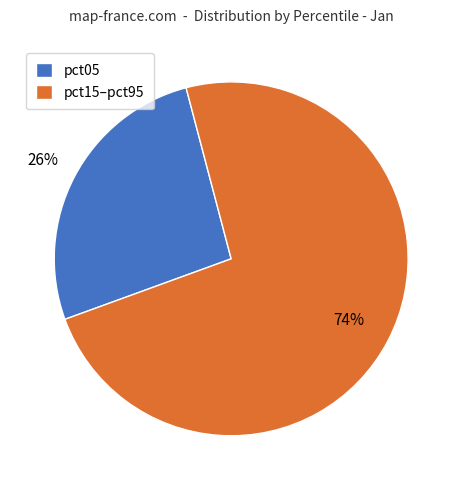

To the nearest percent, what percentage of the pie is pct15–pct95?

74%